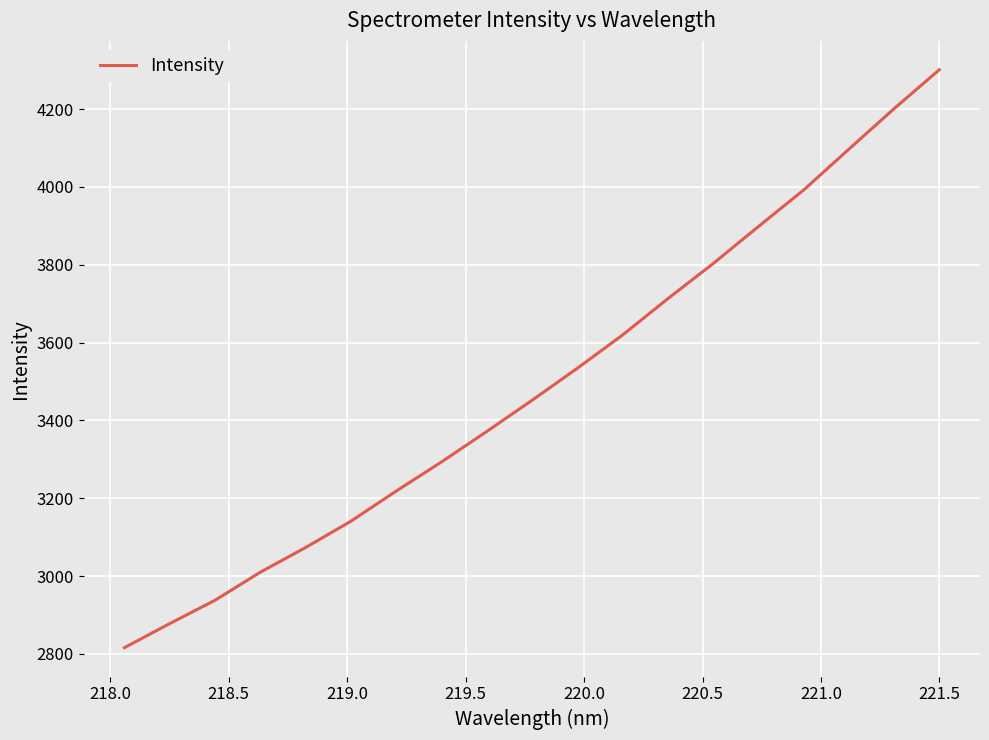

What is the smallest value displayed?

2815.9